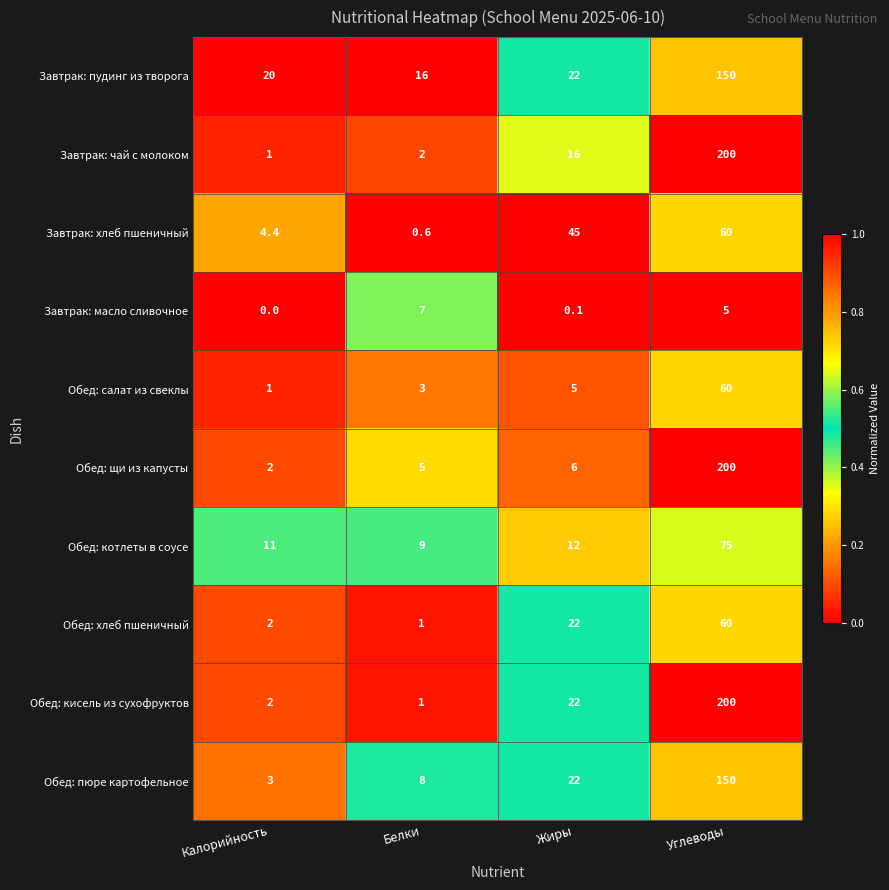

What is the sum of the Обед: котлеты в соусе values at Калорийность and Белки?

20.0